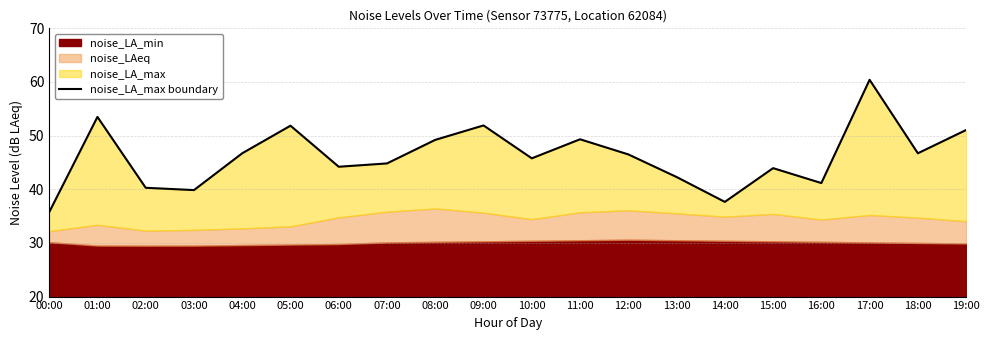

Is it true that the value at 08:00 is 18.6?

False